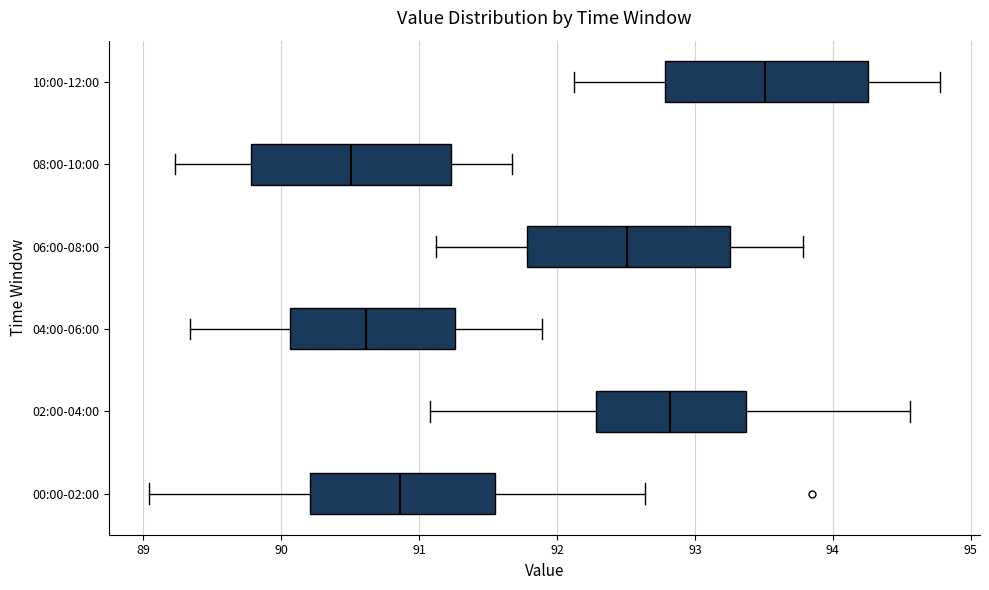

Reading bottom to top, read every box against the x-axis: the position of its median line, the range the box covers, and the ends of its whiskers. The values are not printed on the chart, so give them approximately, as read against the axis.

00:00-02:00: median 90.9, box 90.2 to 91.6, whiskers 89.0 to 92.6
02:00-04:00: median 92.8, box 92.3 to 93.4, whiskers 91.1 to 94.6
04:00-06:00: median 90.6, box 90.1 to 91.3, whiskers 89.3 to 91.9
06:00-08:00: median 92.5, box 91.8 to 93.3, whiskers 91.1 to 93.8
08:00-10:00: median 90.5, box 89.8 to 91.2, whiskers 89.2 to 91.7
10:00-12:00: median 93.5, box 92.8 to 94.3, whiskers 92.1 to 94.8